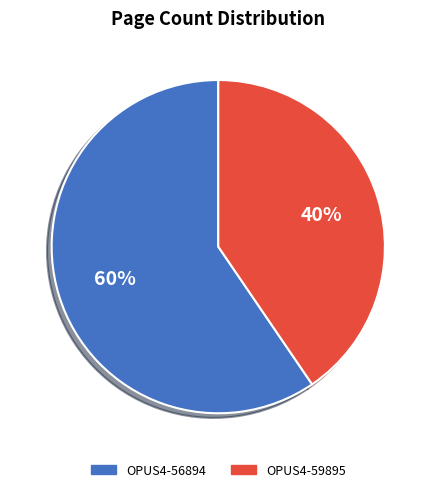

Is there any slice that represents more than half of the pie?

Yes